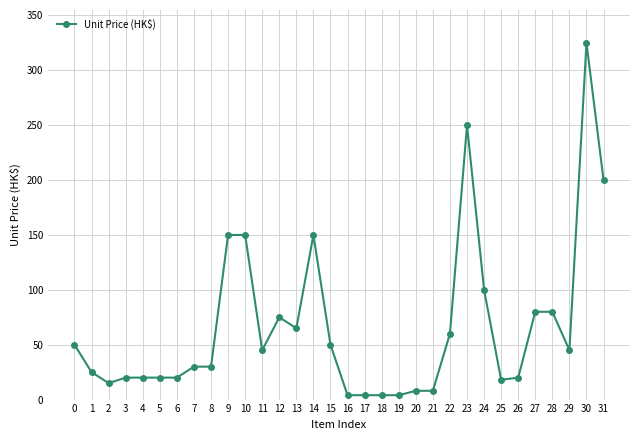

How many data points are less than 45?

16